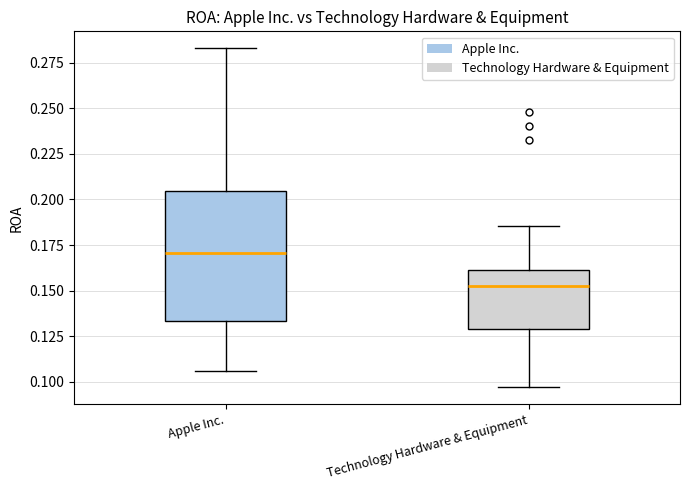

Which box is the tallest, from its lower edge to its upper edge?

Apple Inc.